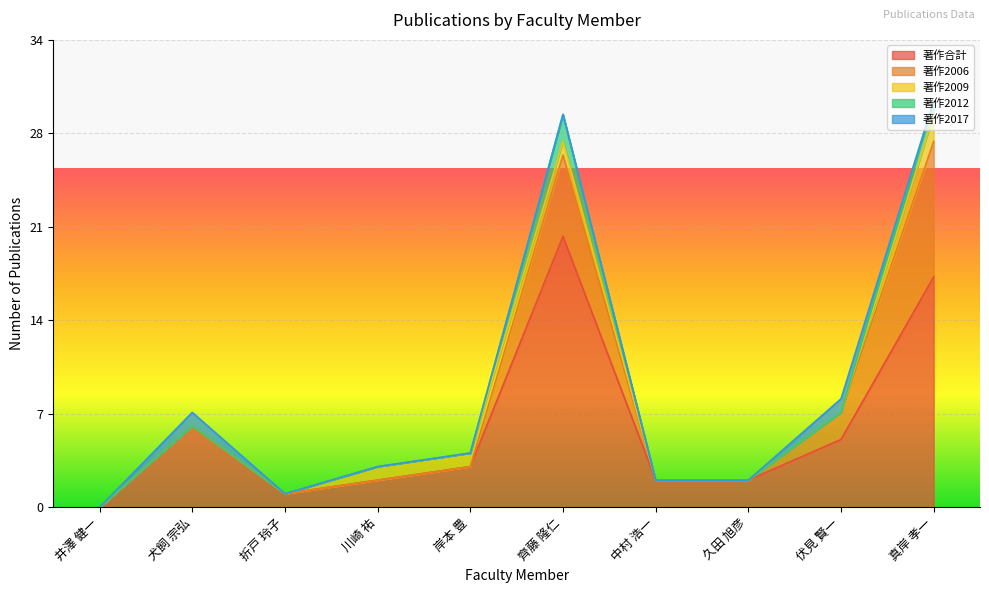

Reading right to left, list all the values displayed in this chart.

著作合計: 真岸 孝一=17	伏見 賢一=5	久田 旭彦=2	中村 浩一=2	齊藤 隆仁=20	岸本 豊=3	川崎 祐=2	折戸 玲子=1	犬飼 宗弘=6	井澤 健一=0
著作2006: 真岸 孝一=10	伏見 賢一=2	久田 旭彦=0	中村 浩一=0	齊藤 隆仁=6	岸本 豊=0	川崎 祐=0	折戸 玲子=0	犬飼 宗弘=0	井澤 健一=0
著作2009: 真岸 孝一=2	伏見 賢一=0	久田 旭彦=0	中村 浩一=0	齊藤 隆仁=1	岸本 豊=1	川崎 祐=1	折戸 玲子=0	犬飼 宗弘=0	井澤 健一=0
著作2012: 真岸 孝一=1	伏見 賢一=0	久田 旭彦=0	中村 浩一=0	齊藤 隆仁=2	岸本 豊=0	川崎 祐=0	折戸 玲子=0	犬飼 宗弘=0	井澤 健一=0
著作2017: 真岸 孝一=0	伏見 賢一=1	久田 旭彦=0	中村 浩一=0	齊藤 隆仁=0	岸本 豊=0	川崎 祐=0	折戸 玲子=0	犬飼 宗弘=1	井澤 健一=0